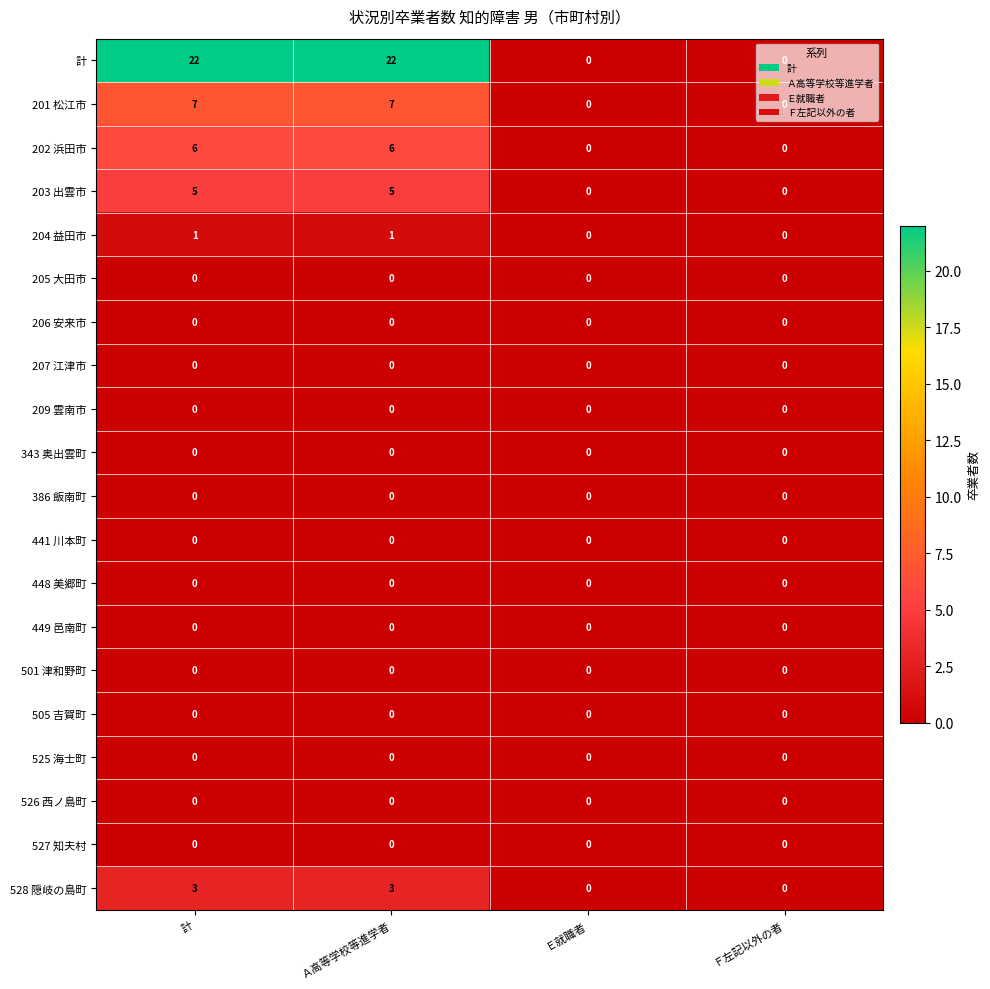

Count the 528 隠岐の島町 values in the range 0 to 3.

4